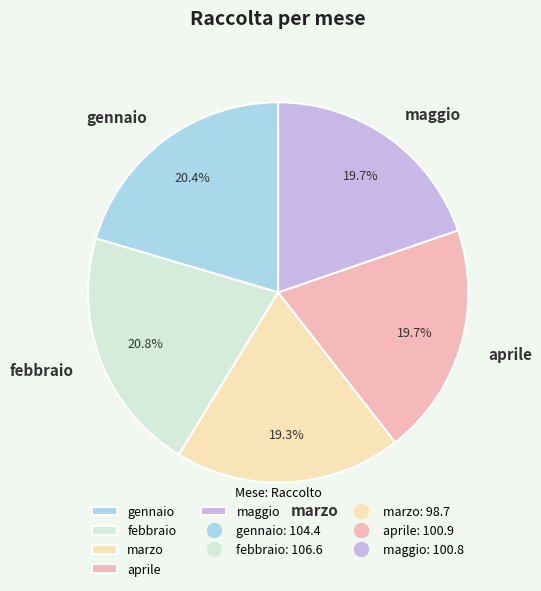

Does febbraio represent more than half of the total?

No